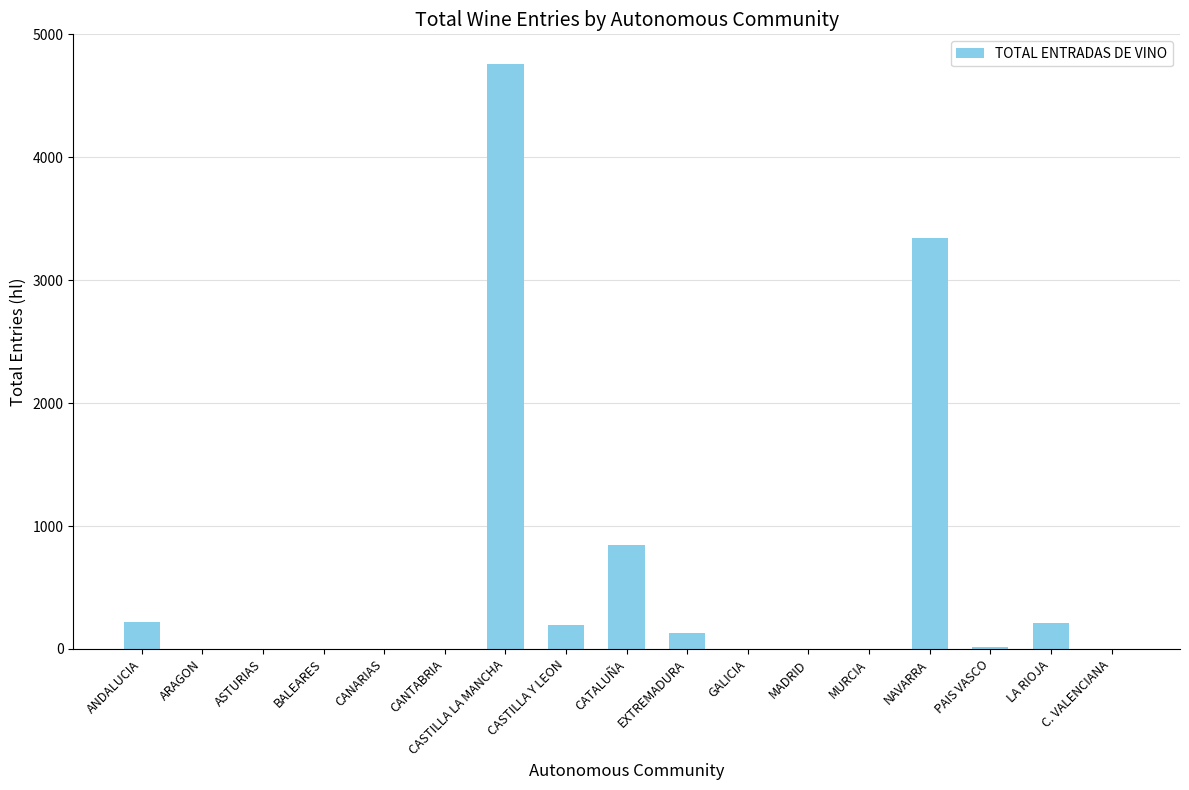

What is the sum of all values?

9736